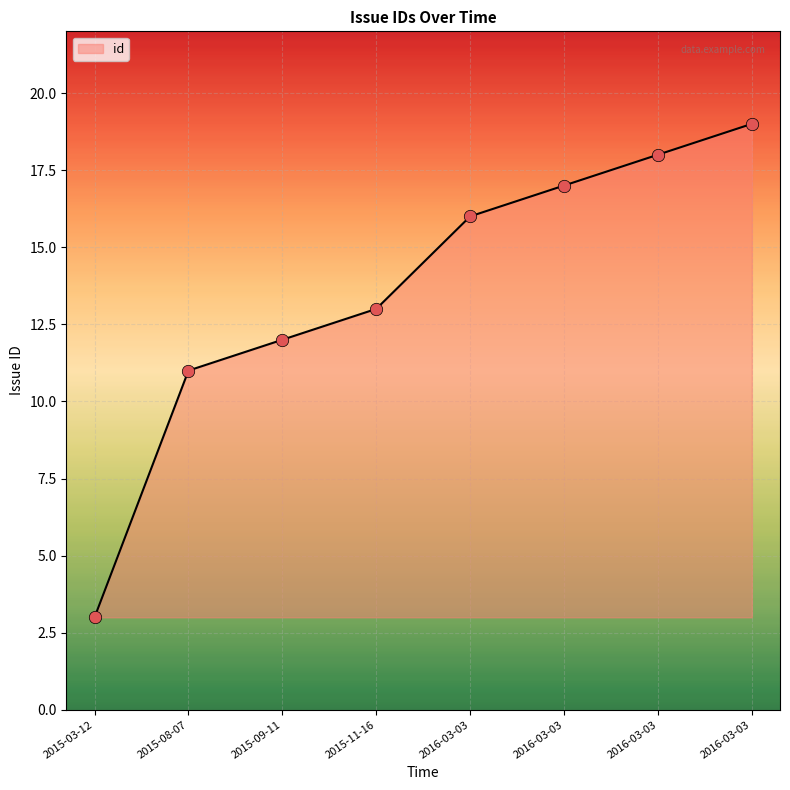

What is the change in value from 2016-03-03 to 2016-03-03?

+2